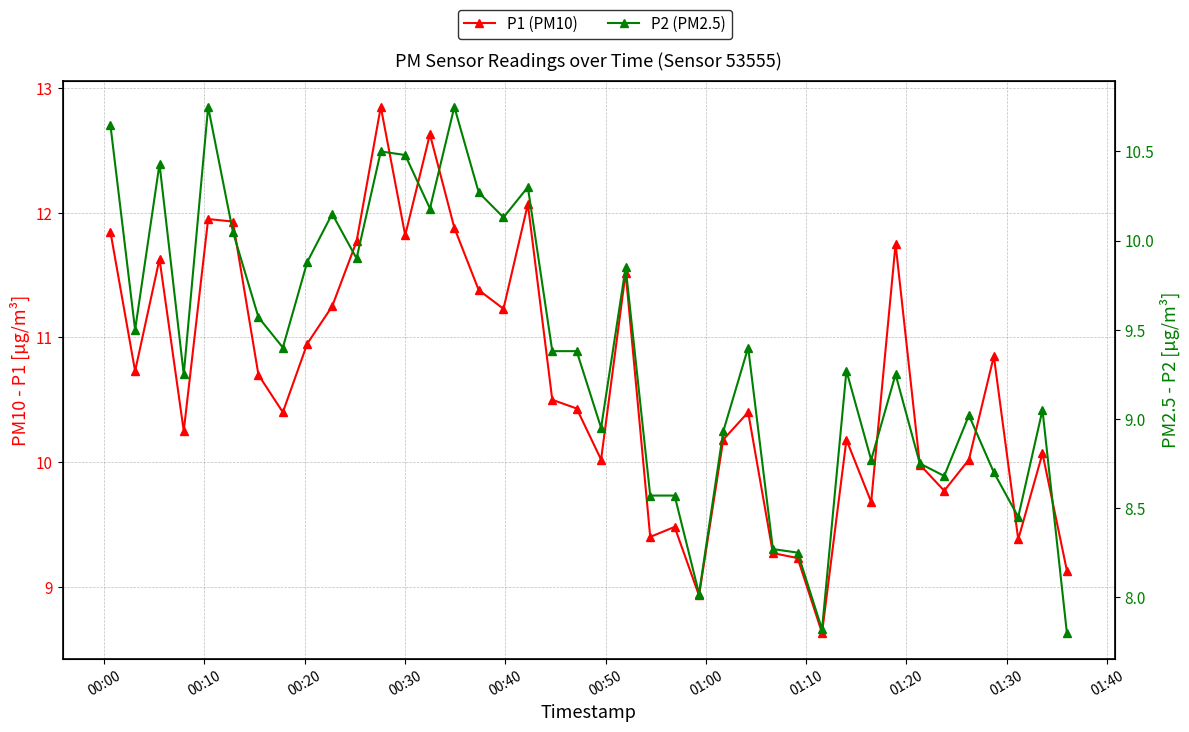

What is the smallest value displayed?

7.8